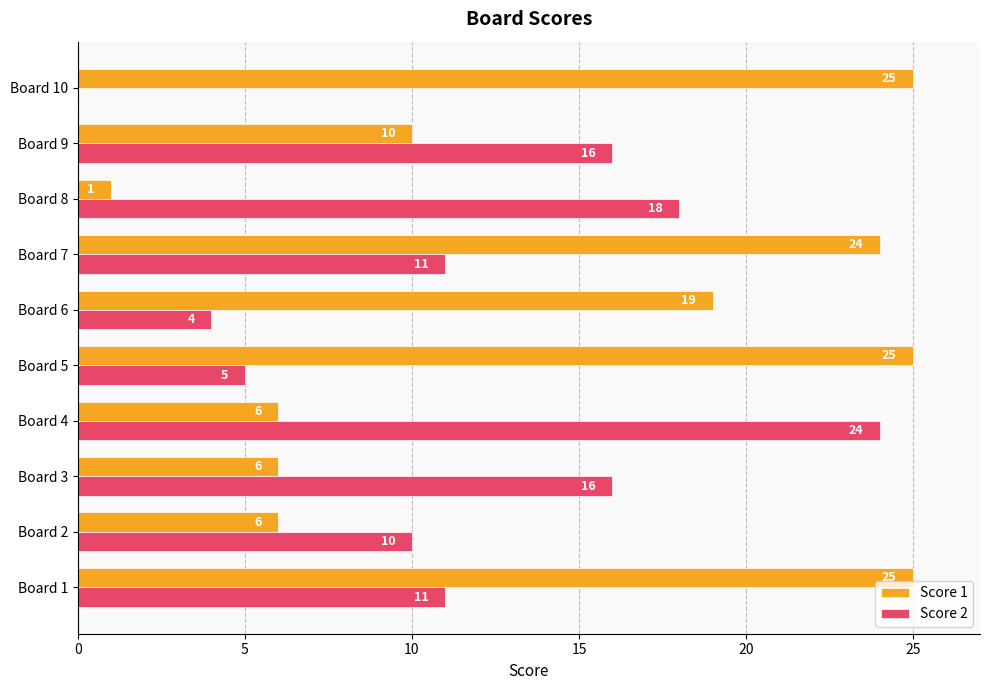

What is the average value of the Score 1 series?

15